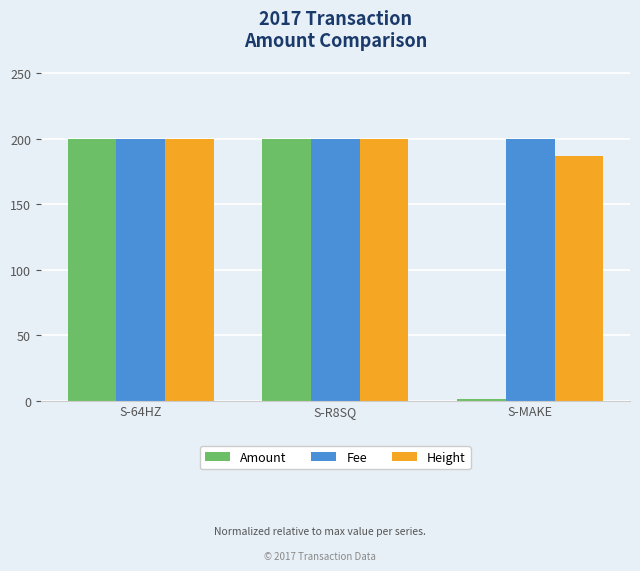

Read the Amount value at S-MAKE.

0.8